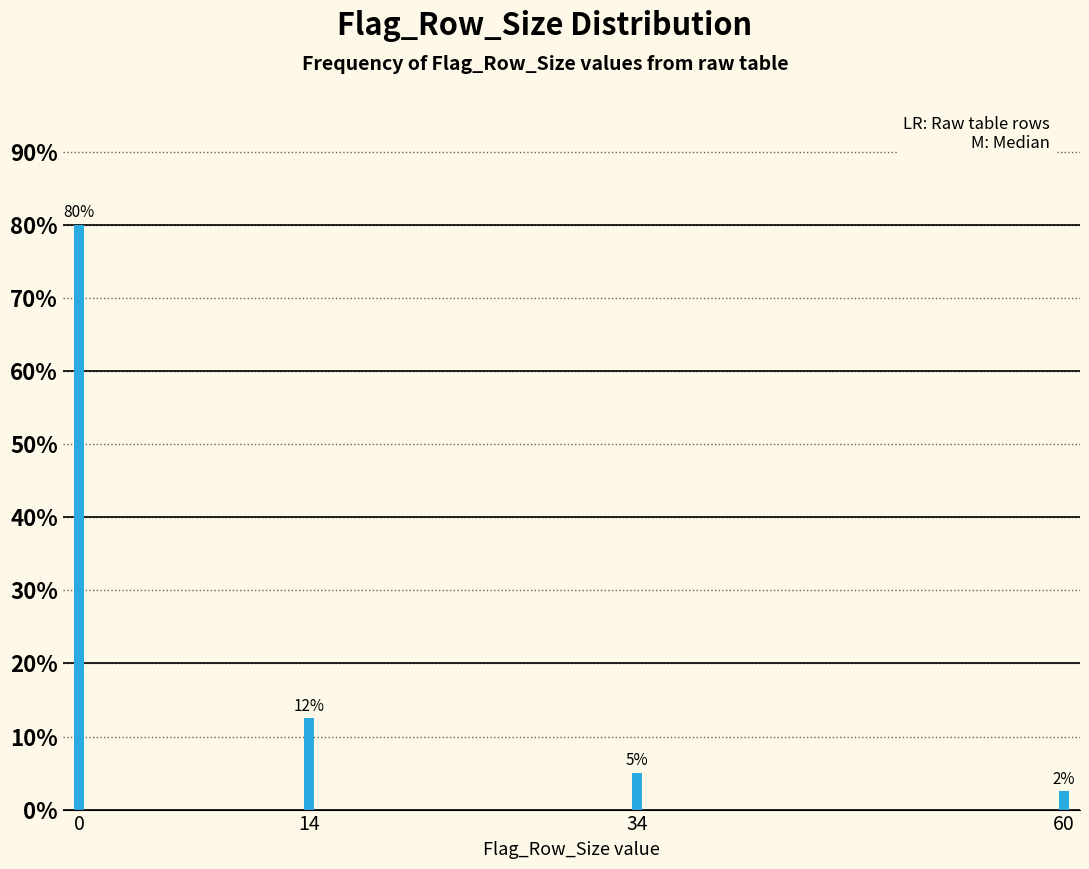

Are the bars horizontal?

No